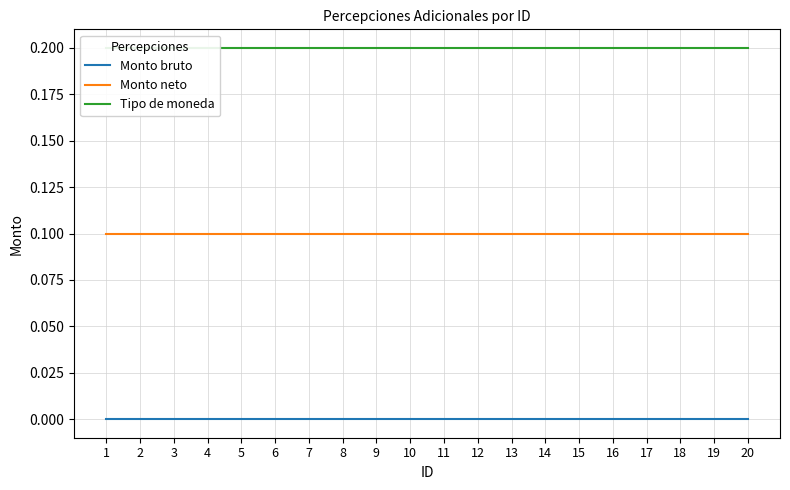

True or false: Monto bruto has more than 0 interior local peaks.

False